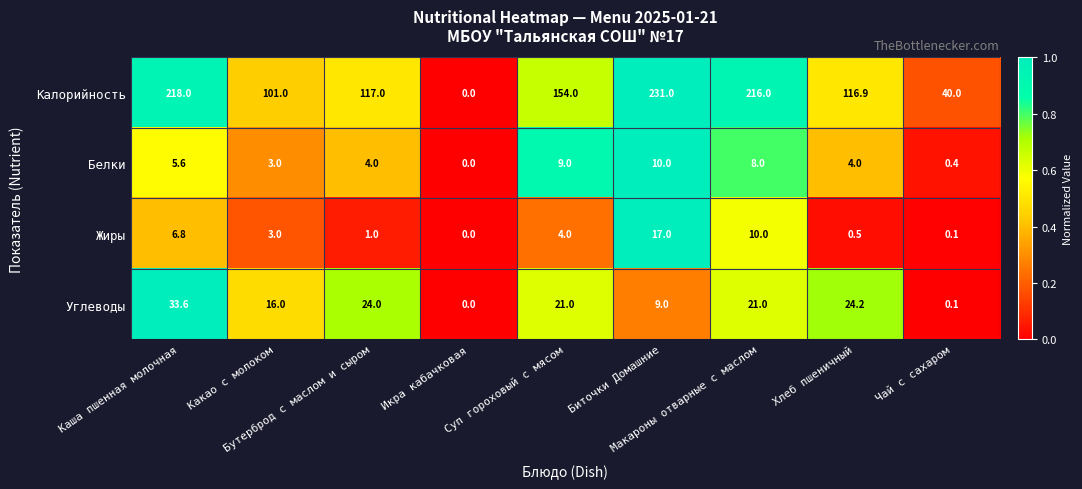

Rank the series by their maximum value, from highest to lowest.

Калорийность, Углеводы, Жиры, Белки